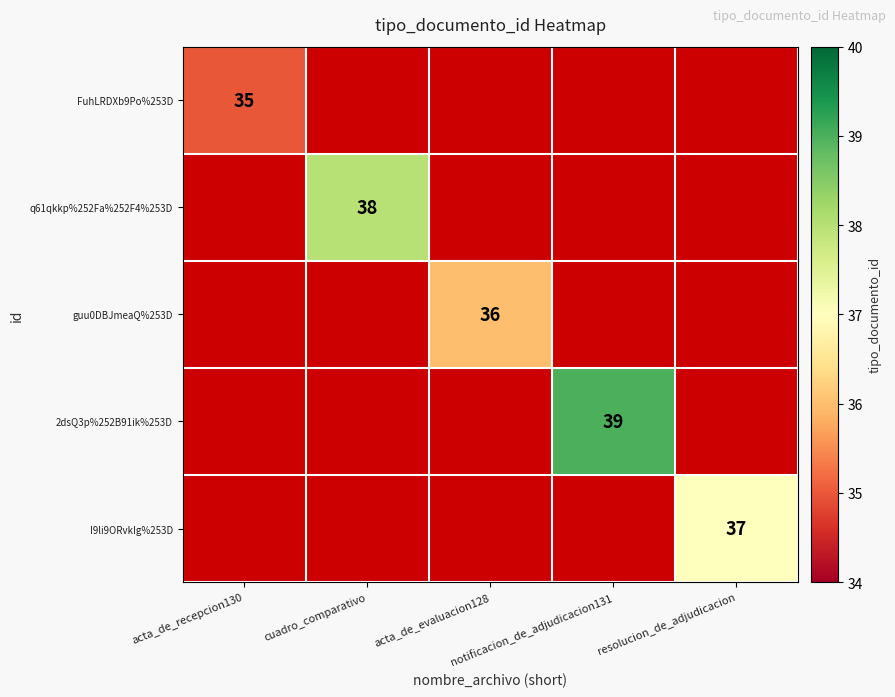

At how many categories does at least one series exceed 35?

4